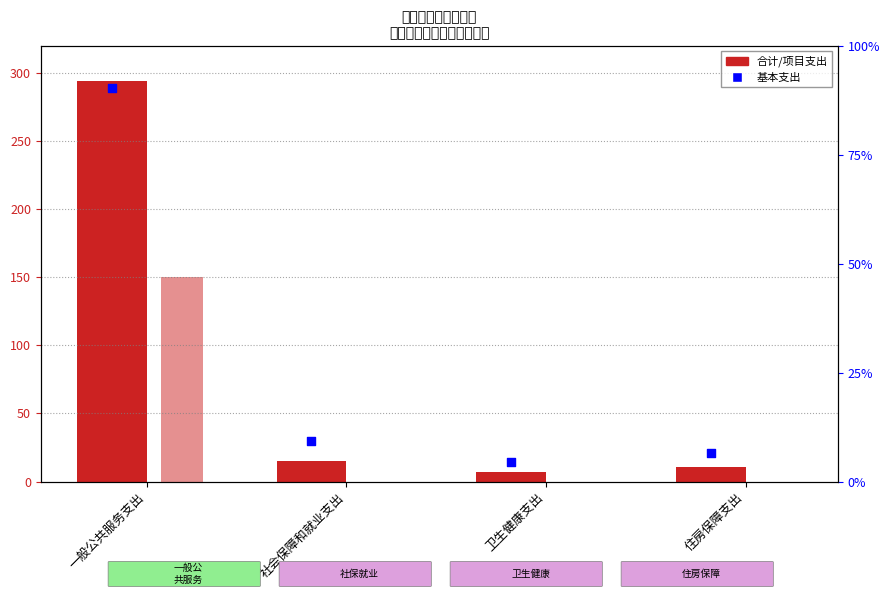

What is the total value across all series at 一般公共服务支出?

588.5